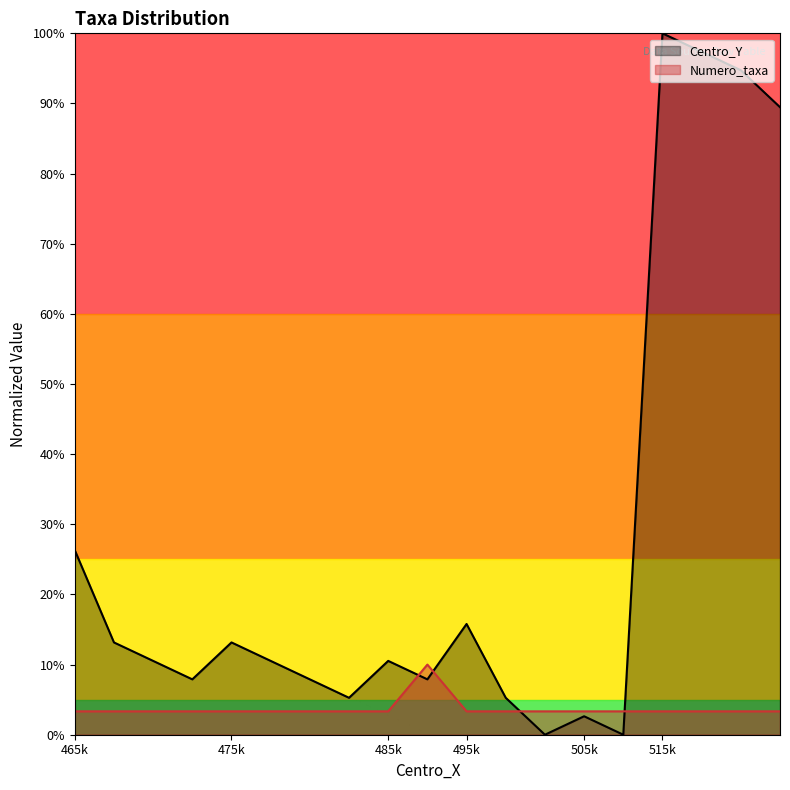

Reading left to right, what are all the values shown in this chart?

Centro_Y: 26.3	13.2	10.5	7.9	13.2	10.5	7.9	5.3	10.5	7.9	15.8	5.3	0.0	2.6	0.0	100.0	97.4	94.7	89.5
Numero_taxa: 3.3	3.3	3.3	3.3	3.3	3.3	3.3	3.3	3.3	10.0	3.3	3.3	3.3	3.3	3.3	3.3	3.3	3.3	3.3